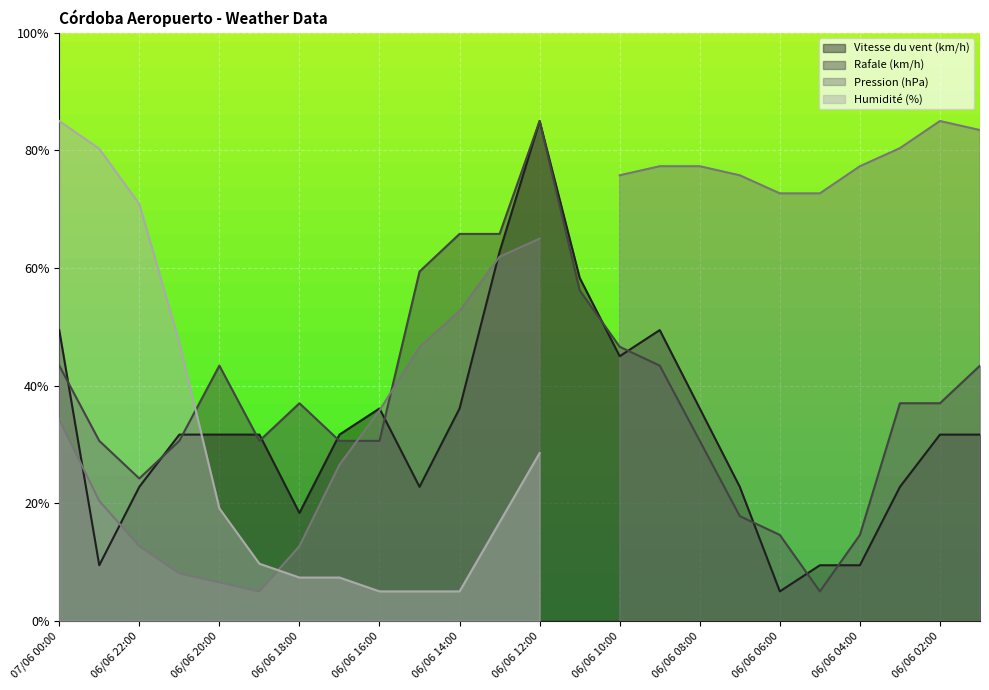

How many intersections are there between Rafale (km/h) and Vitesse du vent (km/h)?

12